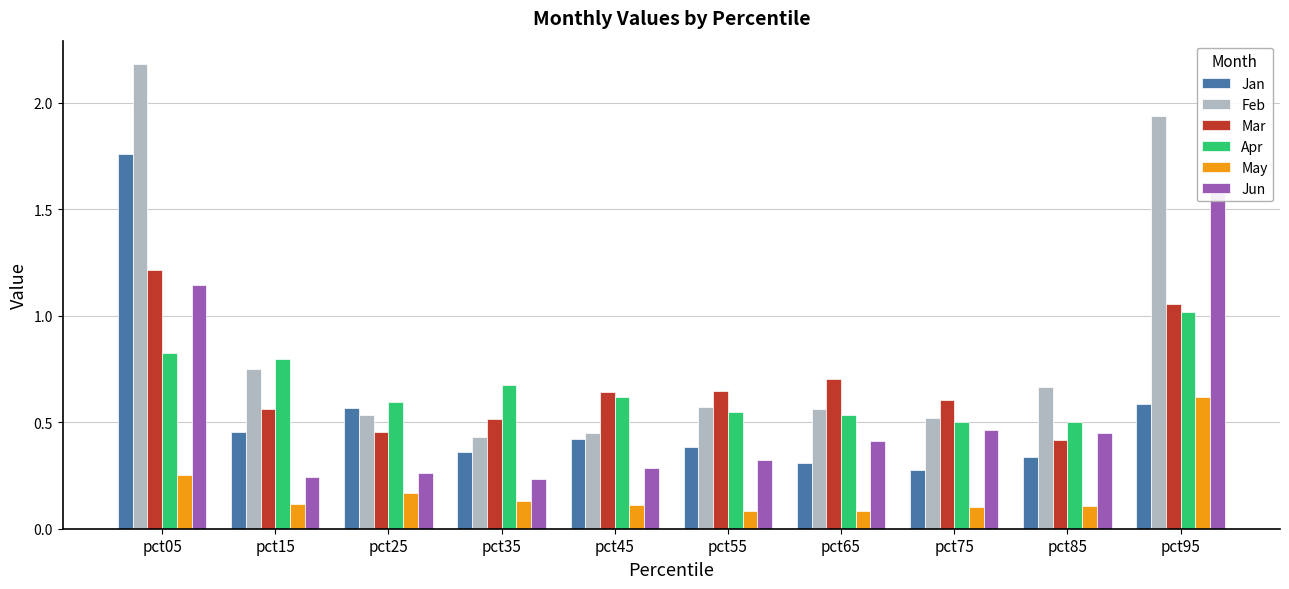

Reading left to right, transcribe all the data shown in this chart.

Jan: 1.8	0.5	0.6	0.4	0.4	0.4	0.3	0.3	0.3	0.6
Feb: 2.2	0.8	0.5	0.4	0.5	0.6	0.6	0.5	0.7	1.9
Mar: 1.2	0.6	0.5	0.5	0.6	0.6	0.7	0.6	0.4	1.1
Apr: 0.8	0.8	0.6	0.7	0.6	0.5	0.5	0.5	0.5	1.0
May: 0.3	0.1	0.2	0.1	0.1	0.1	0.1	0.1	0.1	0.6
Jun: 1.1	0.2	0.3	0.2	0.3	0.3	0.4	0.5	0.4	1.6